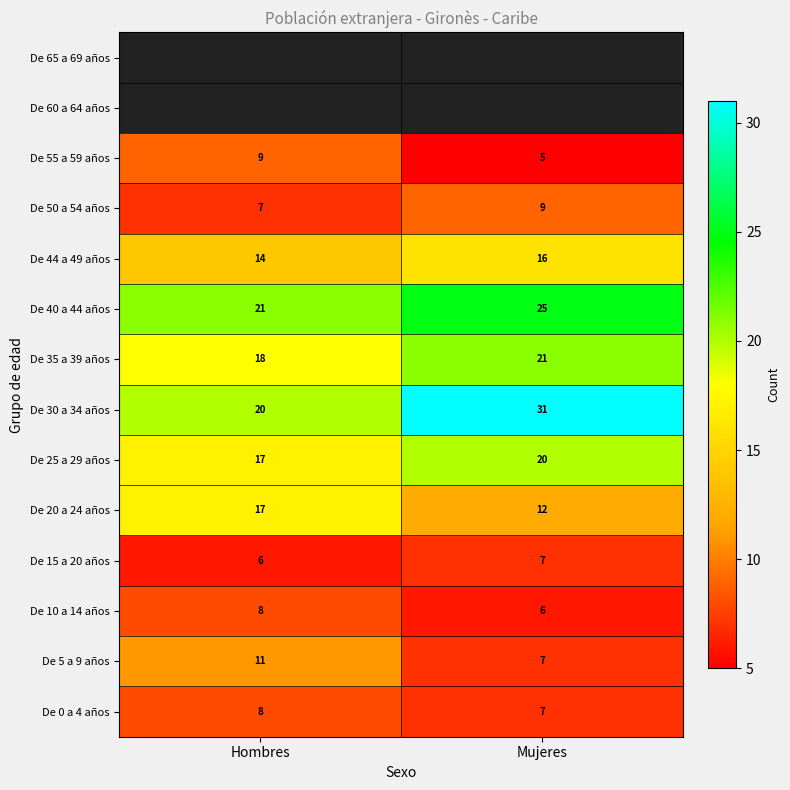

How many series are shown in this chart?

14